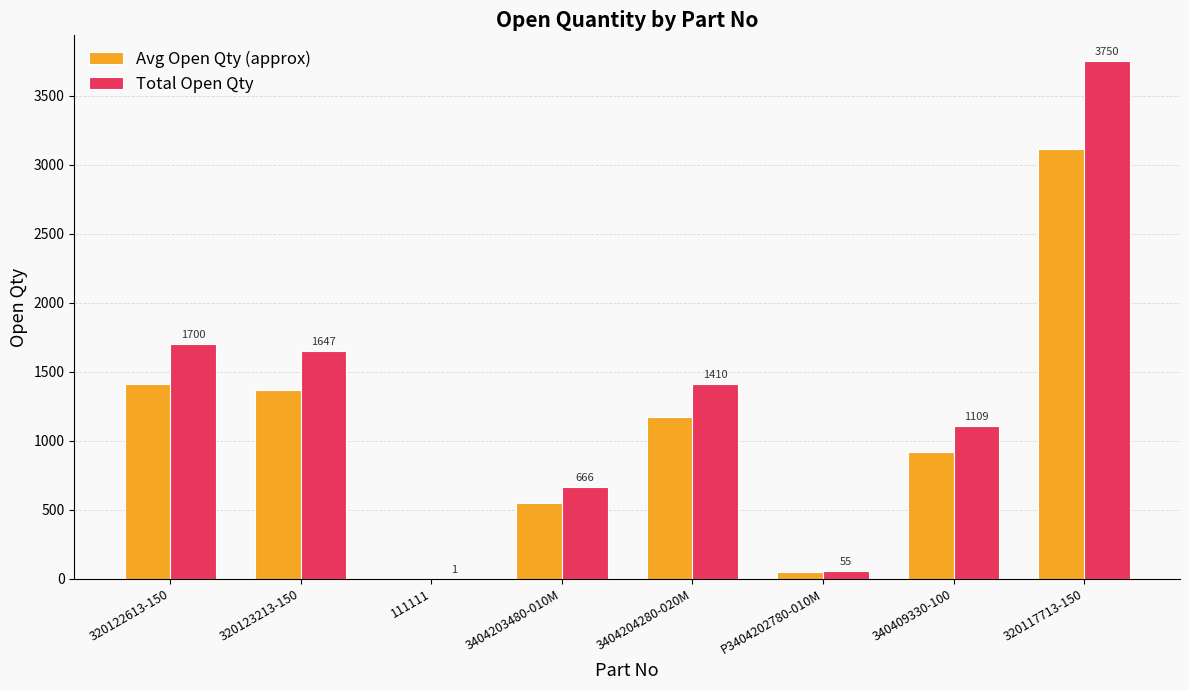

What are all the series names shown in the legend?

Avg Open Qty (approx), Total Open Qty